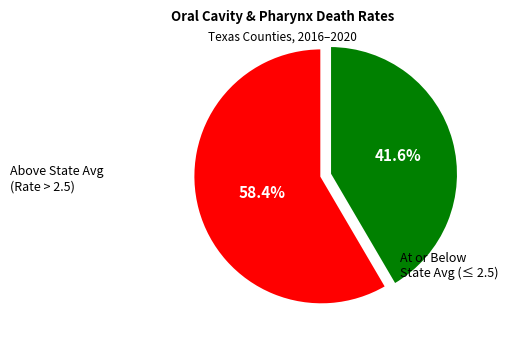

Is there any slice that represents more than half of the pie?

Yes